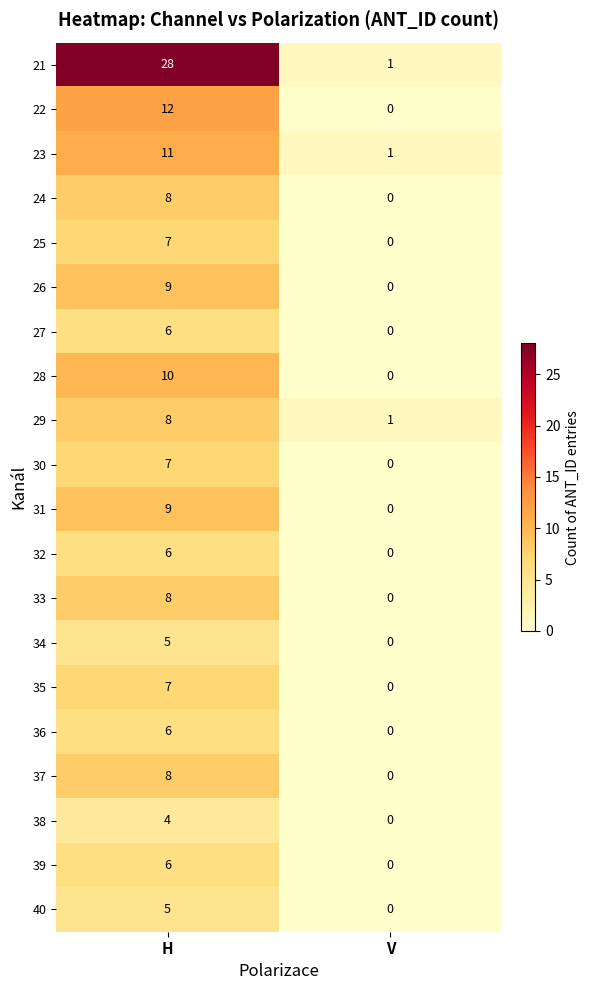

At which label is 34 closest to 2?

V